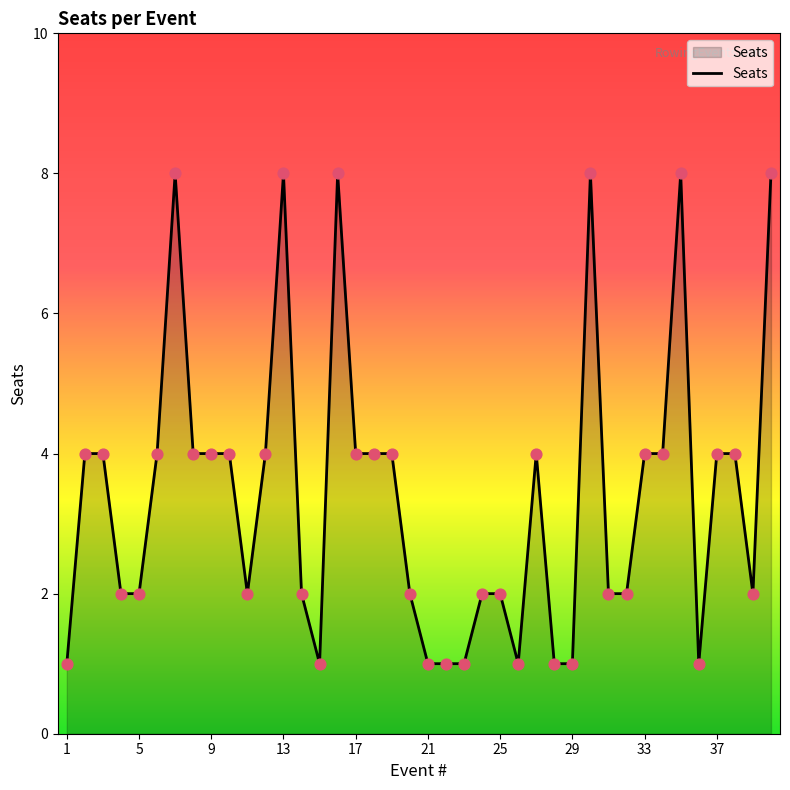

What is the difference between the maximum and minimum values?

7